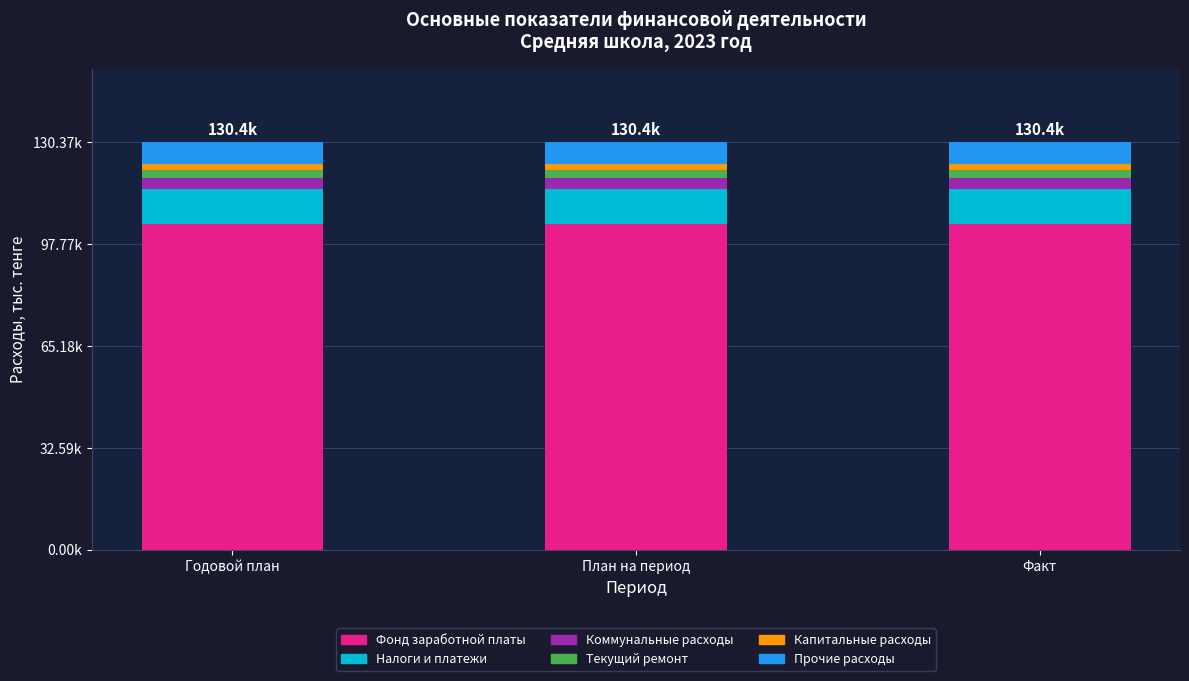

What is the value of the Фонд заработной платы bar at the 1st from the left?

104274.8